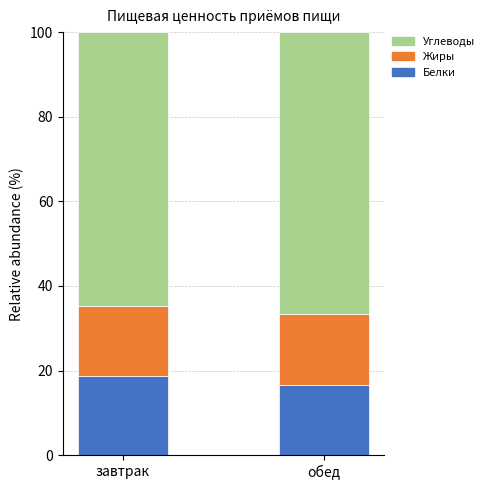

What is the total value across all series at обед?

100.0